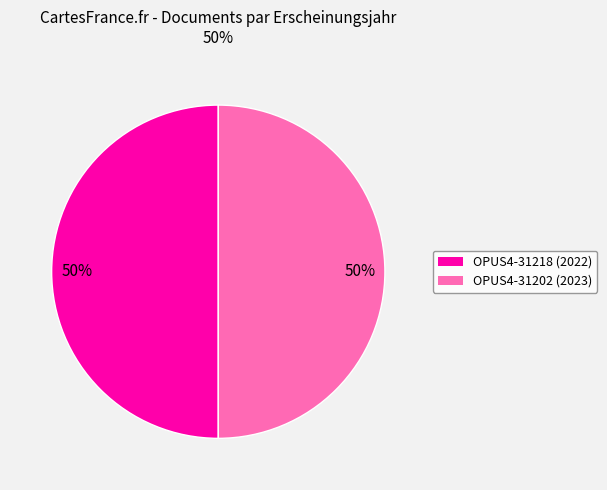

True or false: OPUS4-31202 accounts for 50% of the total.

True